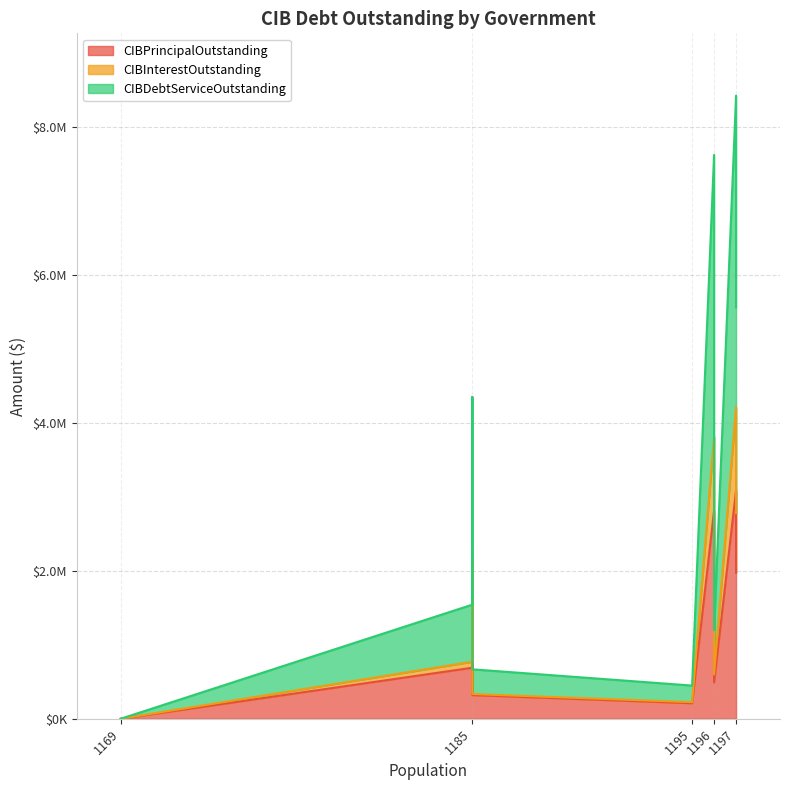

List the series in order of their peak value, highest first.

CIBDebtServiceOutstanding, CIBPrincipalOutstanding, CIBInterestOutstanding